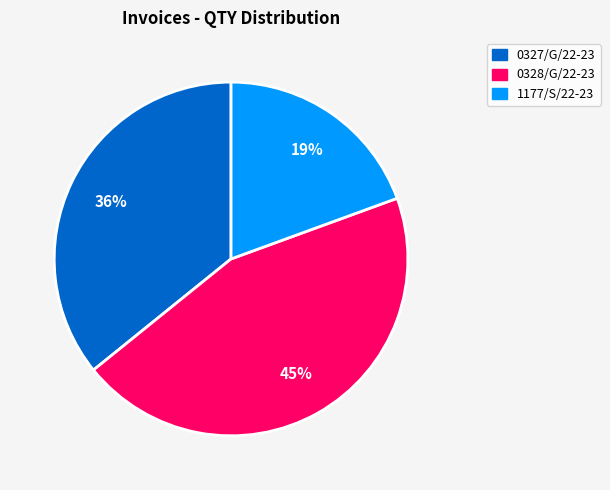

Does 0327/G/22-23 represent more than half of the total?

No